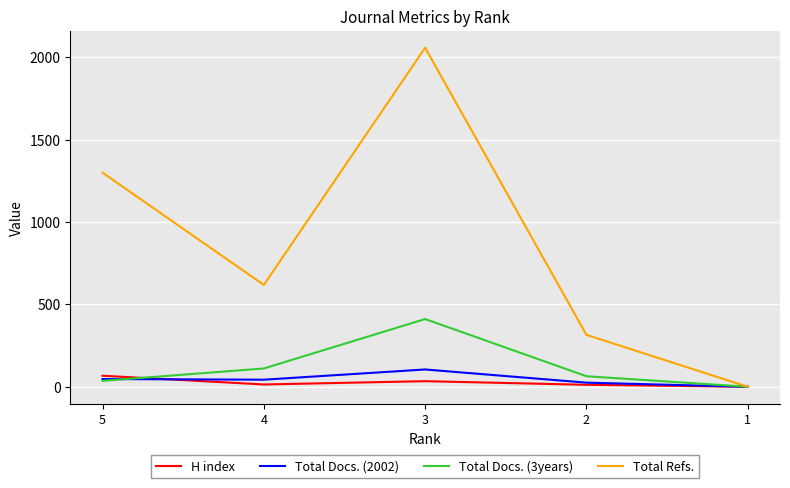

Between 5 and 4, which series saw the biggest shift?

Total Refs.